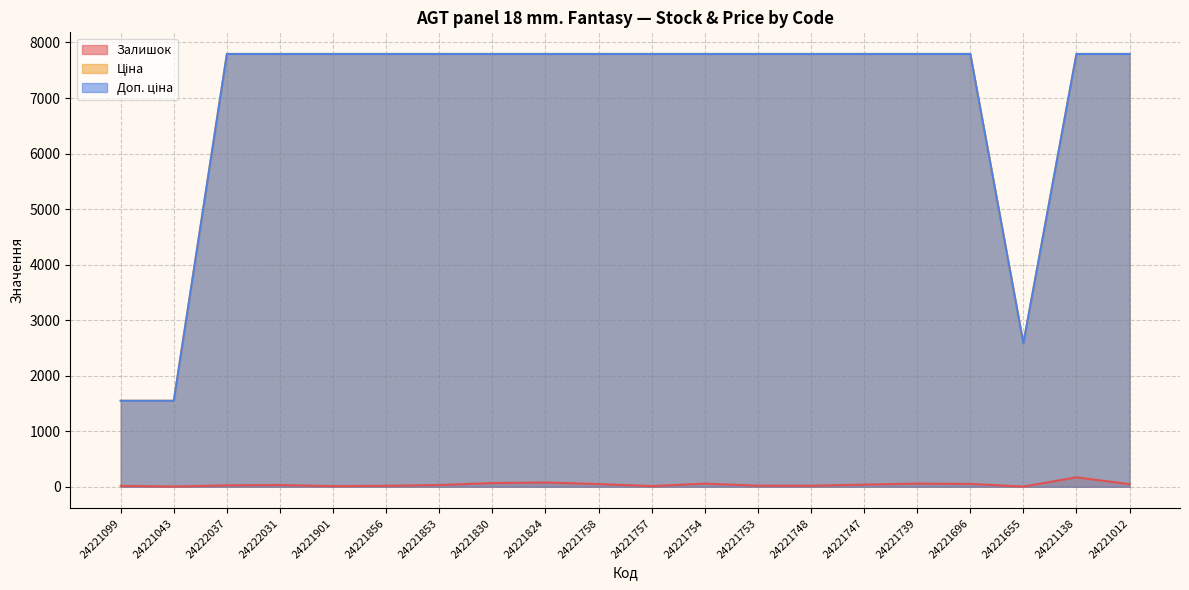

True or false: Доп. ціна and Залишок cross at least once.

False